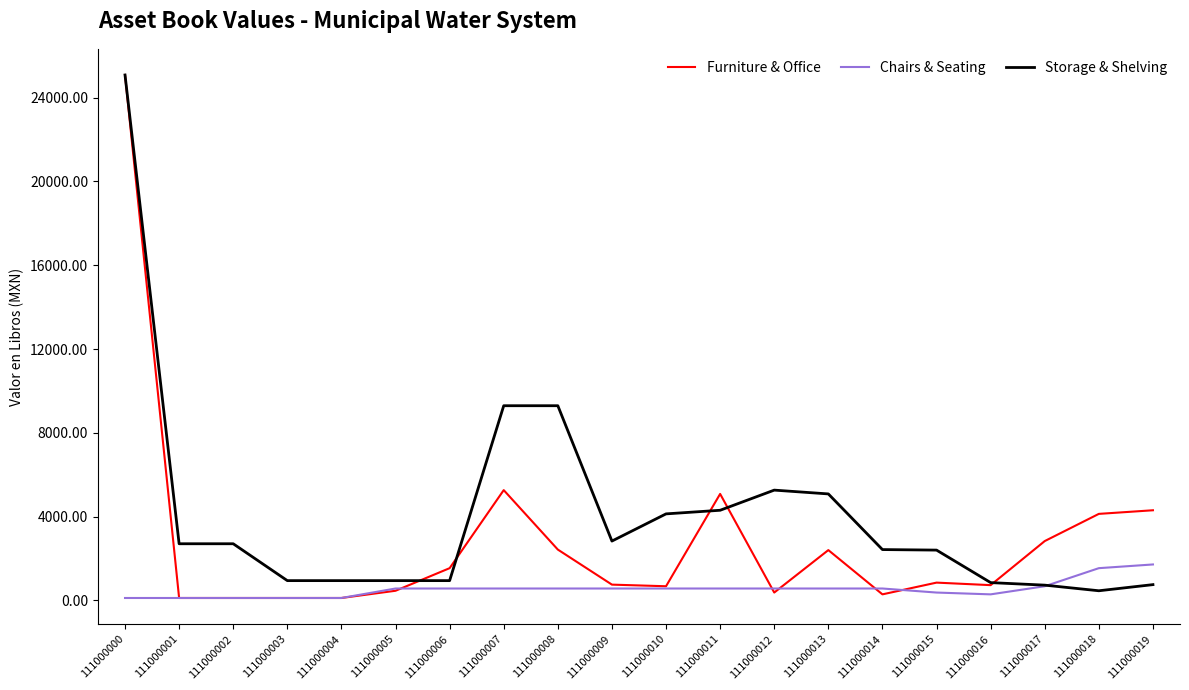

How many values in the Furniture & Office series are below 853?

10